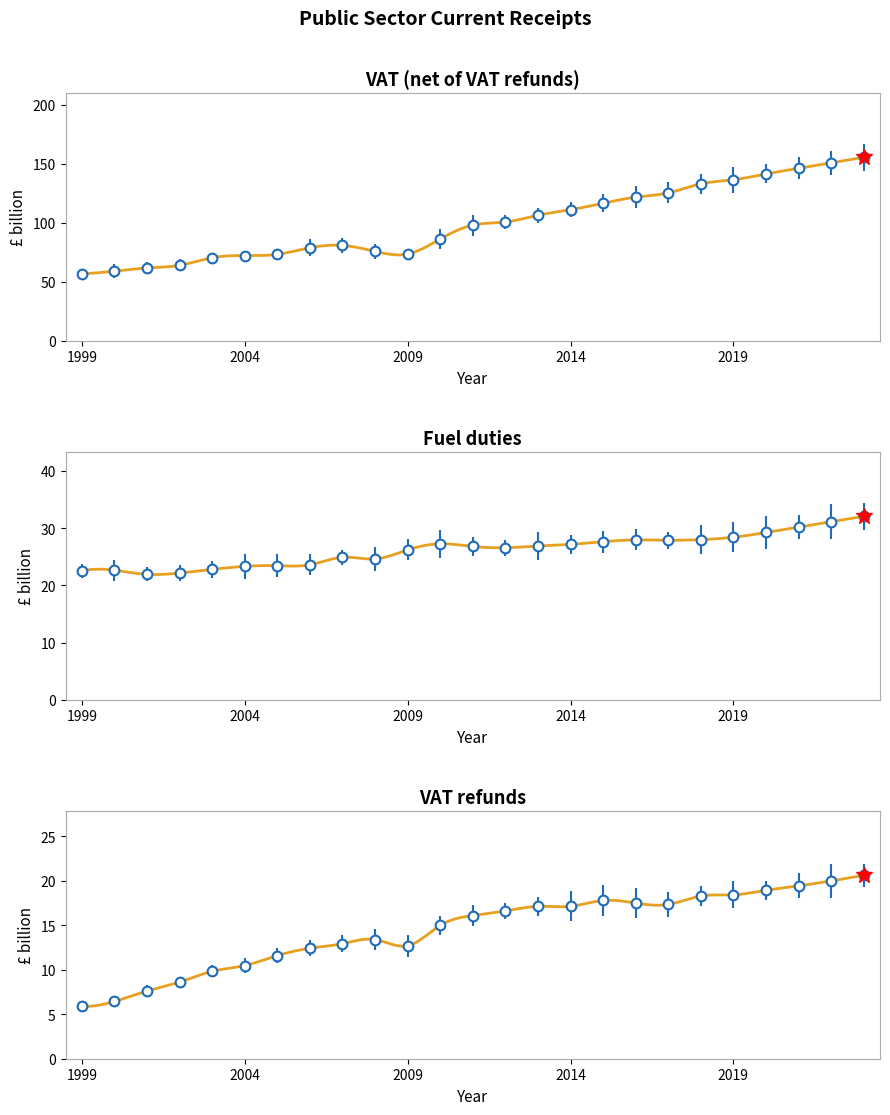

Which label corresponds to the smallest value in the chart?

1999